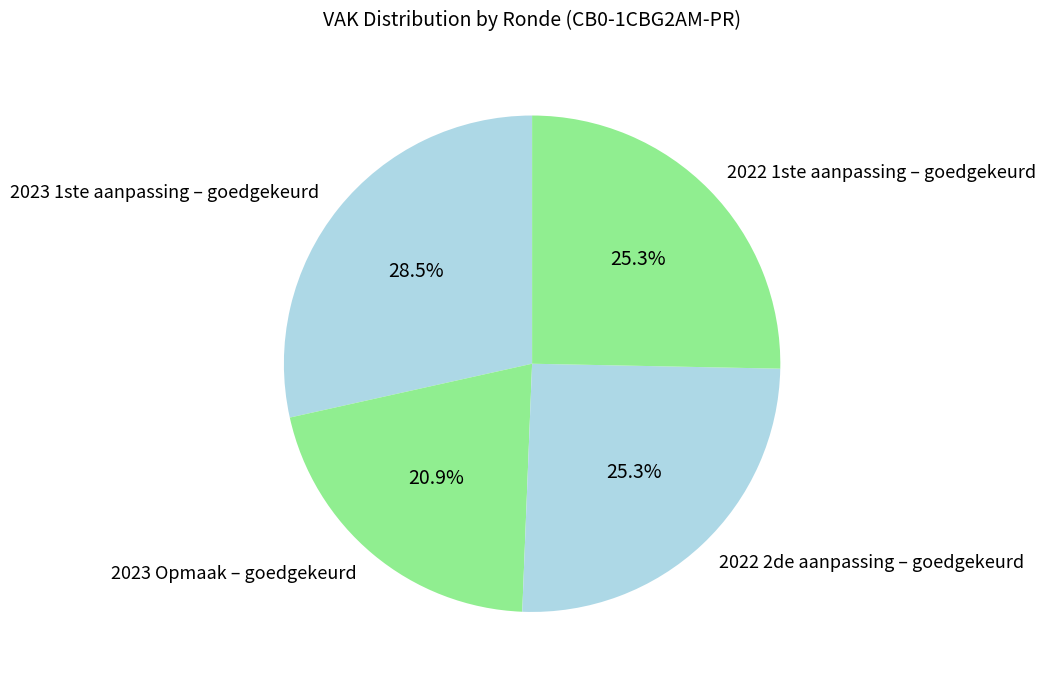

How much of the chart is everything except 2023 Opmaak – goedgekeurd?

79.1%